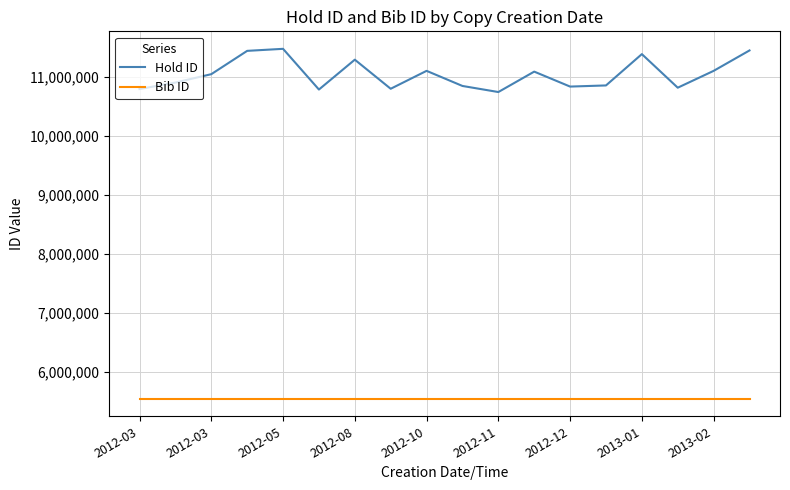

Which series has the largest range (max minus min)?

Hold ID